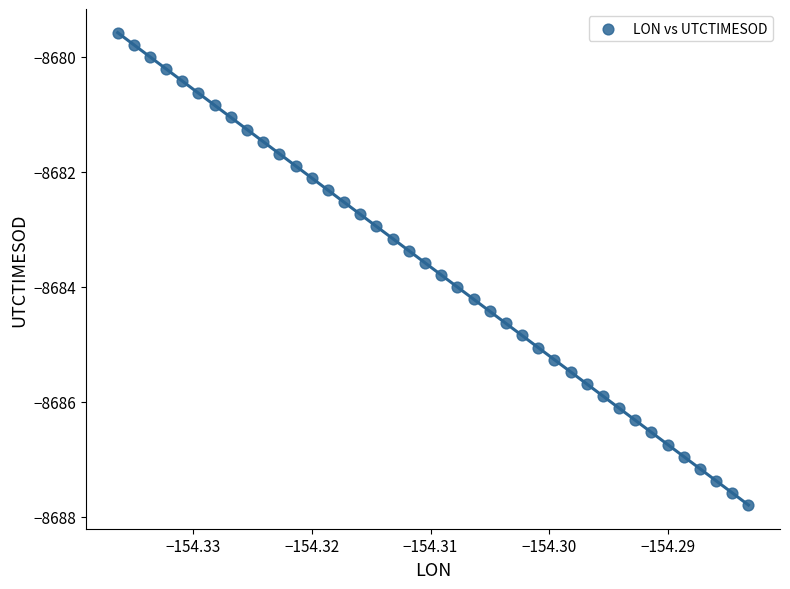

What is the range of Y values (max minus min)?

8.2